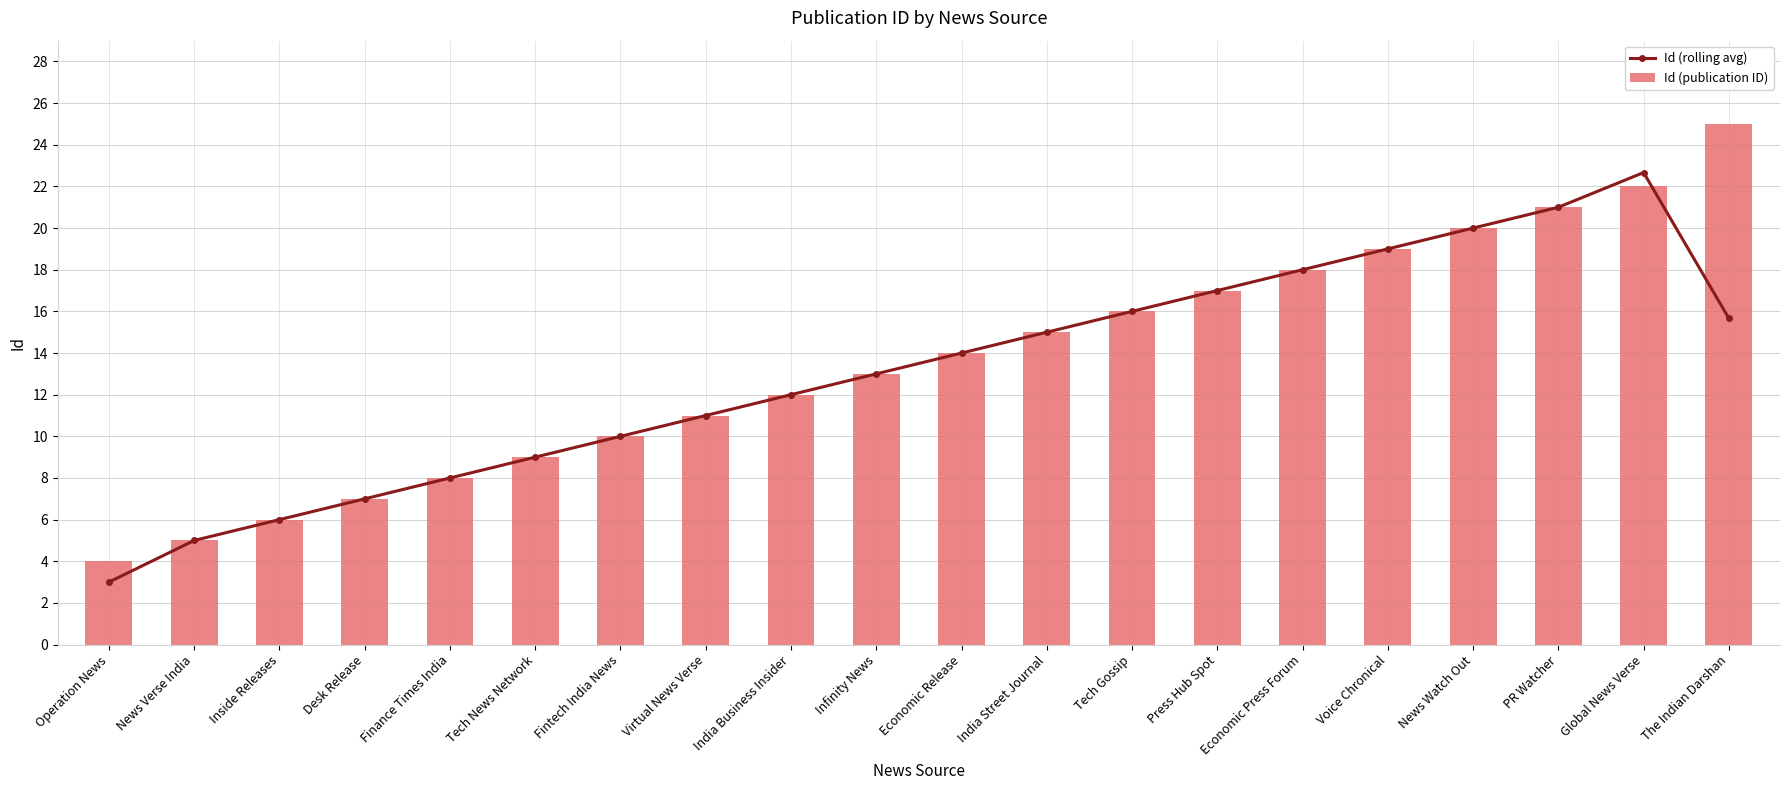

Reading left to right, what are all the values shown in this chart?

Id (rolling avg): 3.0	5.0	6.0	7.0	8.0	9.0	10.0	11.0	12.0	13.0	14.0	15.0	16.0	17.0	18.0	19.0	20.0	21.0	22.7	15.7
Id (publication ID): 4.0	5.0	6.0	7.0	8.0	9.0	10.0	11.0	12.0	13.0	14.0	15.0	16.0	17.0	18.0	19.0	20.0	21.0	22.0	25.0